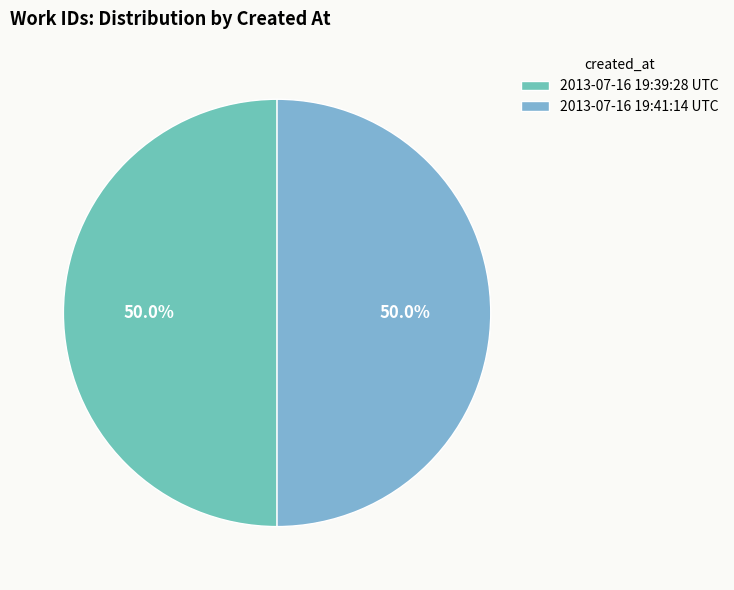

To the nearest percent, what percentage of the pie is 2013-07-16 19:41:14 UTC?

50%